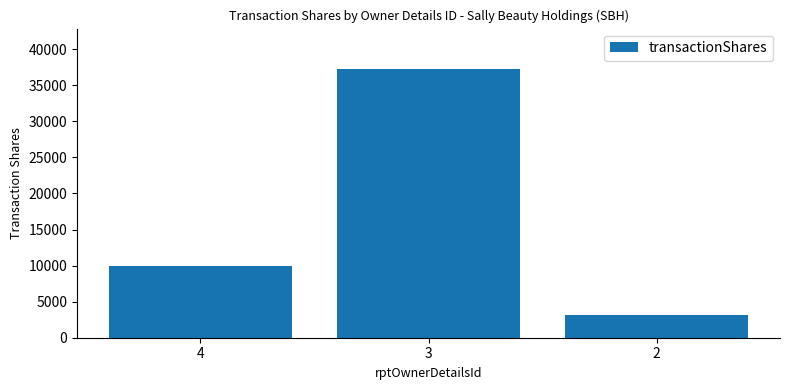

Which has a higher value, 2 or 3?

3